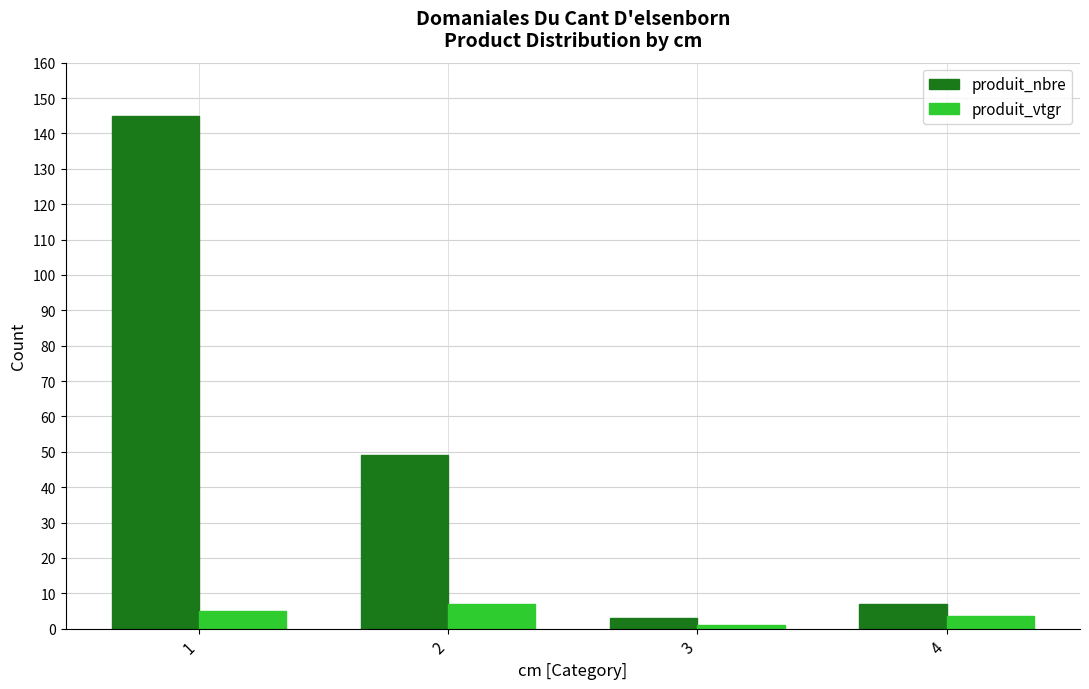

What is the total value across all series at 1?

150.0